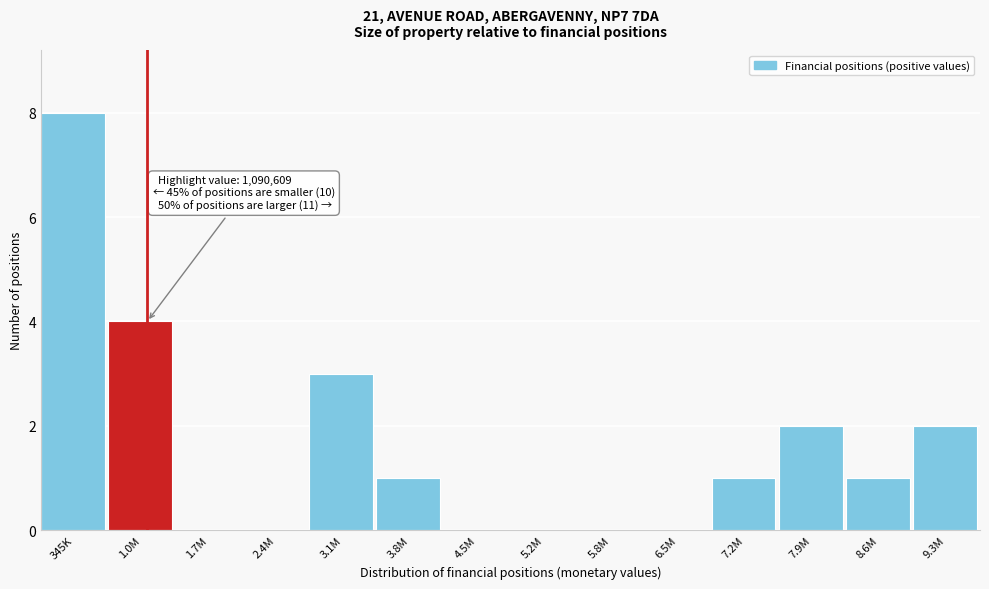

Reading right to left, transcribe all the data shown in this chart.

9.3M=2	8.6M=1	7.9M=2	7.2M=1	6.5M=0	5.8M=0	5.2M=0	4.5M=0	3.8M=1	3.1M=3	2.4M=0	1.7M=0	1.0M=4	345K=8